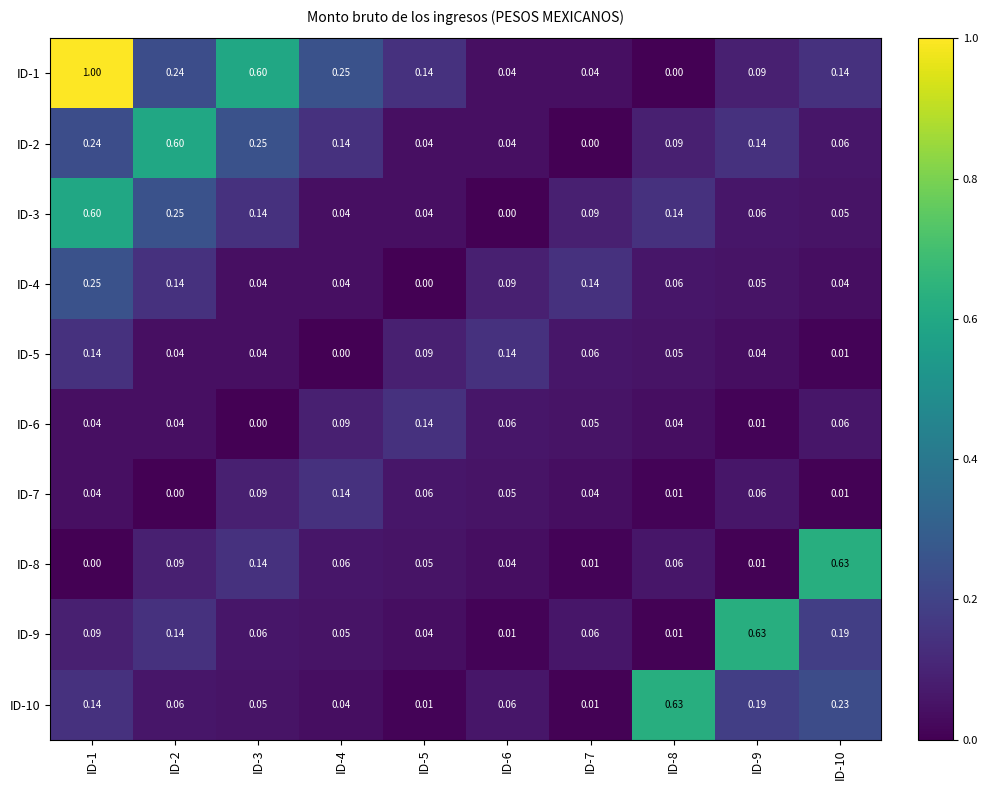

Is the value of ID-2 at ID-1 greater than the value of ID-8 at ID-6?

Yes